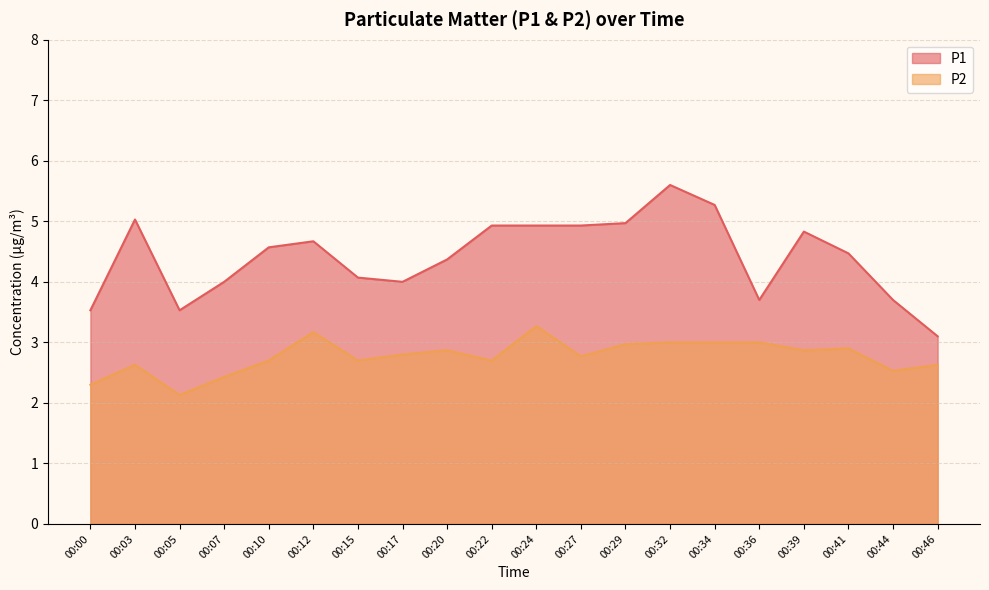

At which category does the chart reach its minimum across all series?

00:05